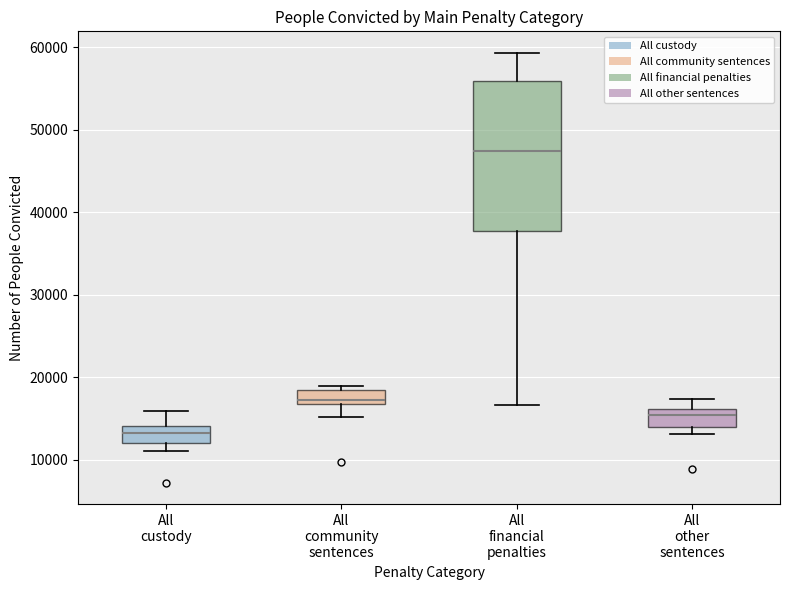

Comparing the boxes themselves (not the whiskers), which one is the tallest?

All financial penalties